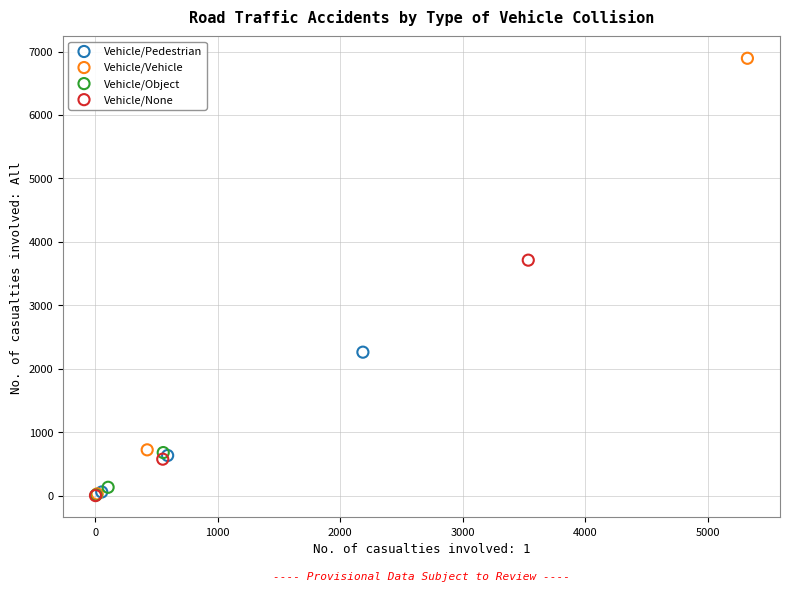

What are all the series names shown in the legend?

Vehicle/Pedestrian, Vehicle/Vehicle, Vehicle/Object, Vehicle/None